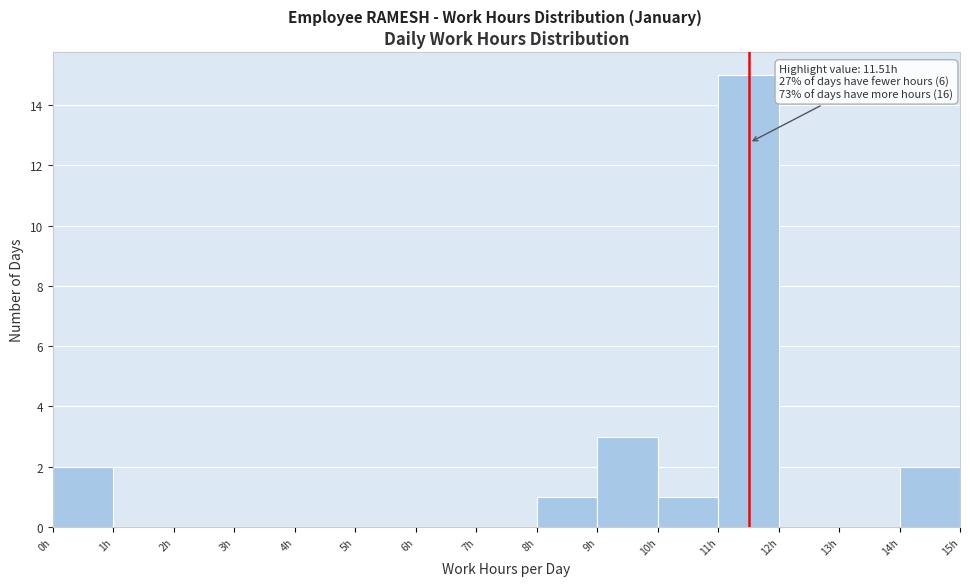

Which range on the x-axis has the tallest bar?

11 to 12